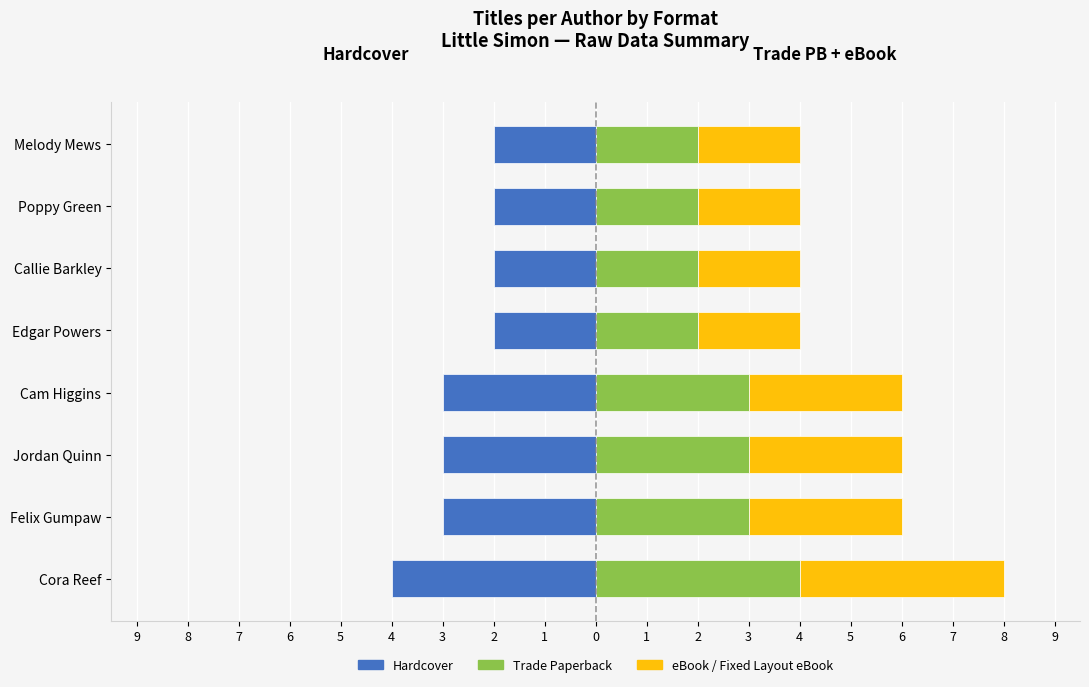

List the series in order of their peak value, lowest first.

Hardcover, Trade Paperback, eBook / Fixed EBook